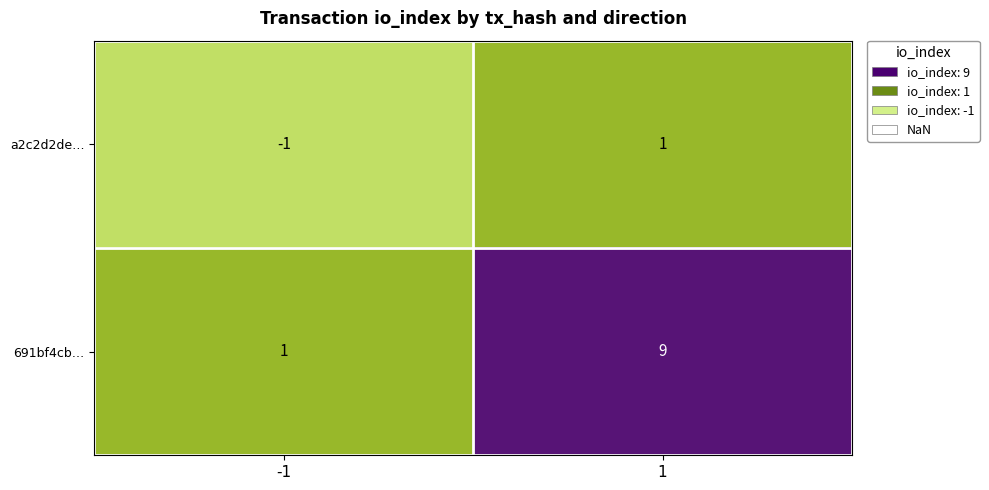

Rank the series by their maximum value, from lowest to highest.

a2c2d2de…, 691bf4cb…